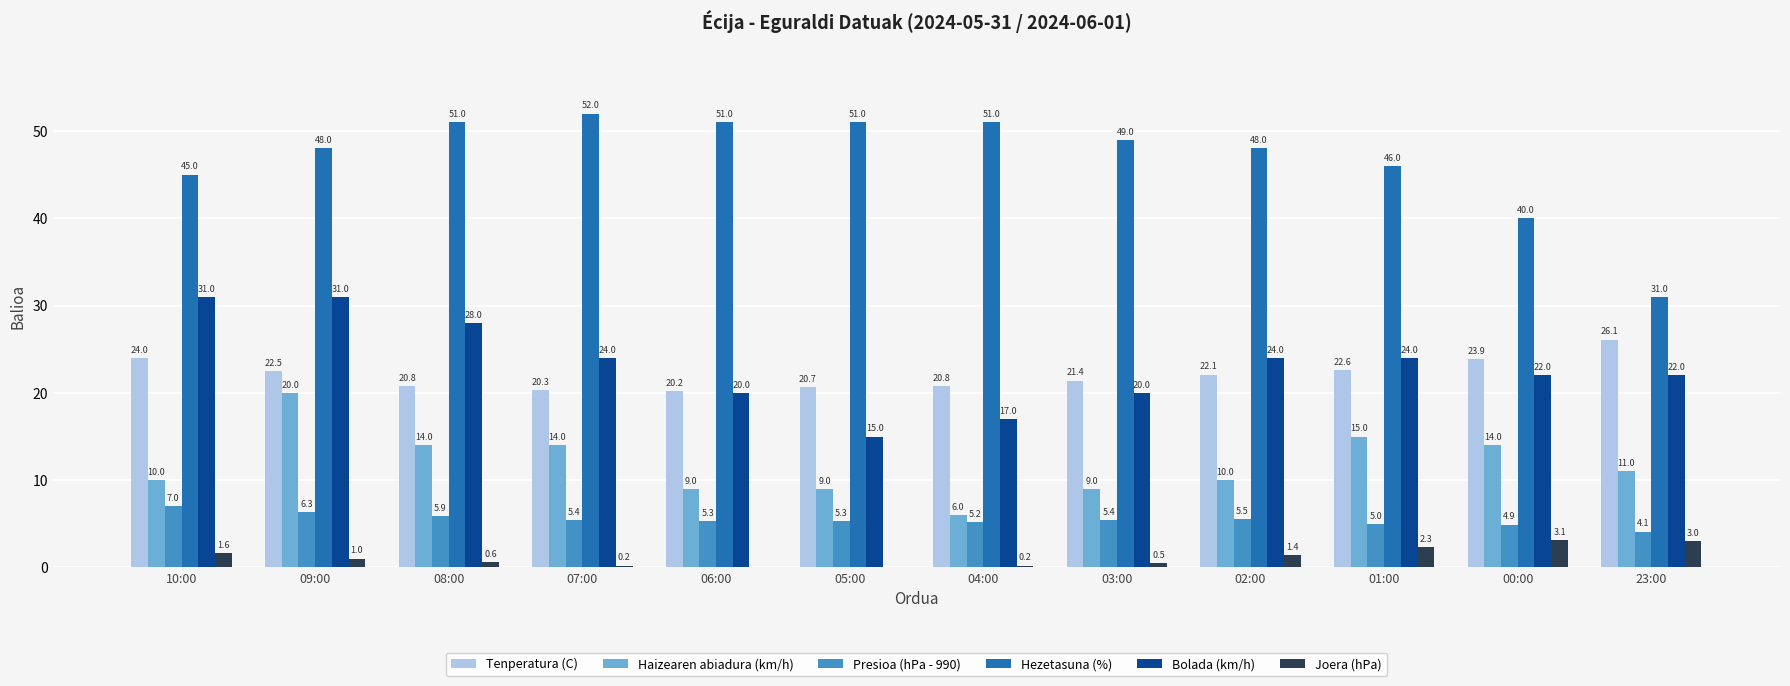

Are the bars horizontal?

No